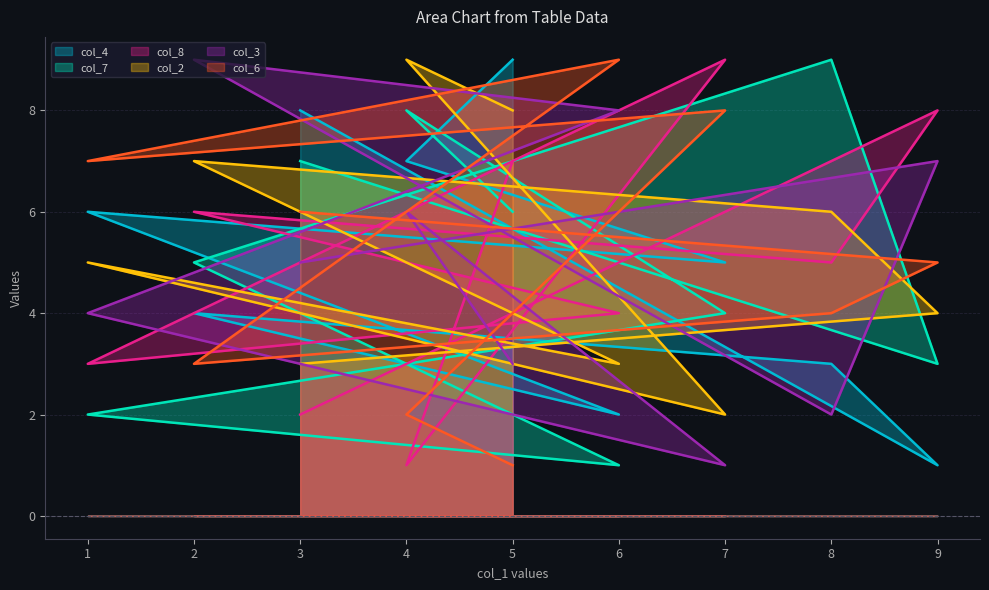

Reading left to right, transcribe all the data shown in this chart.

col_4: 8	1	3	4	2	6	5	7	9
col_7: 7	3	9	5	1	2	4	8	6
col_8: 2	8	5	6	4	3	9	1	7
col_2: 3	4	6	7	3	5	2	9	8
col_3: 5	7	2	9	8	4	1	6	3
col_6: 6	5	4	3	9	7	8	2	1